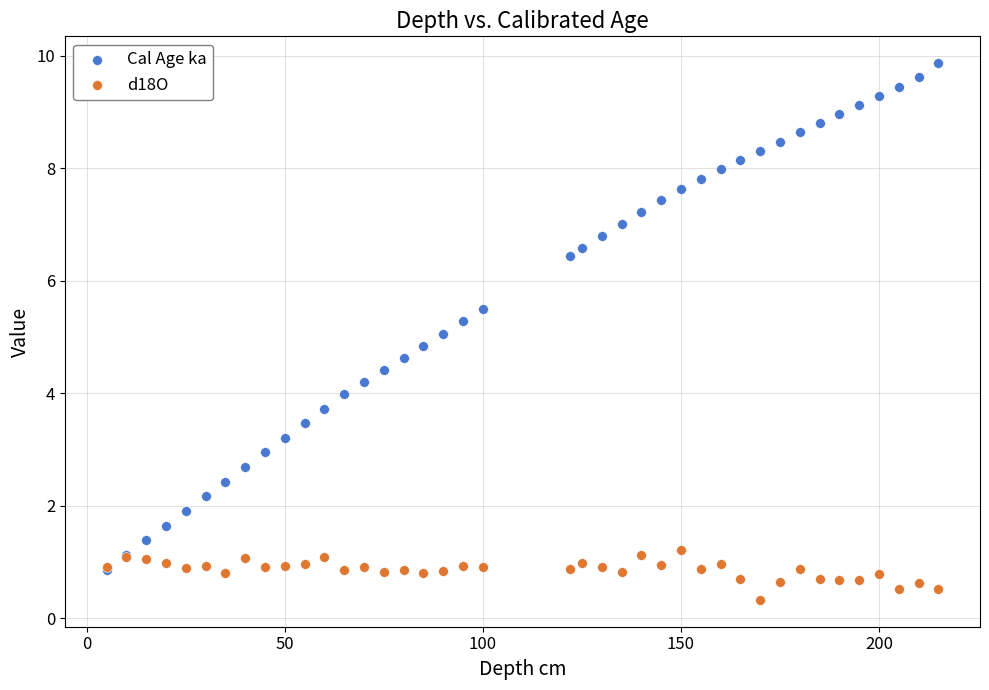

What are all the series names shown in the legend?

Cal Age ka, d18O